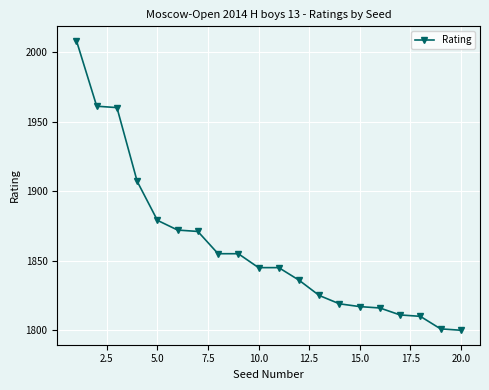

What is the smallest value displayed?

1800